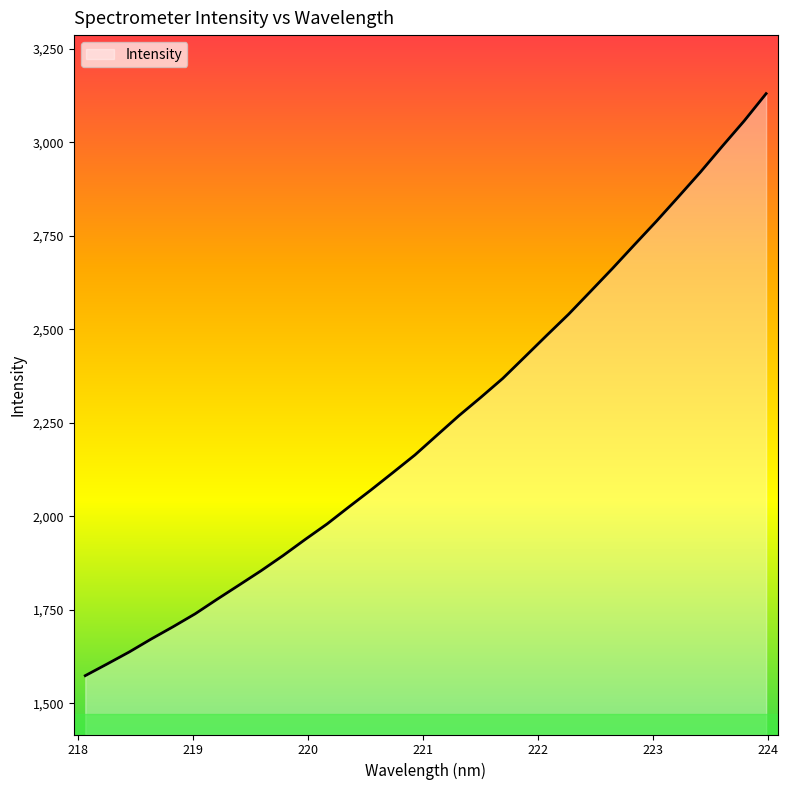

What is the smallest value displayed?

1573.8